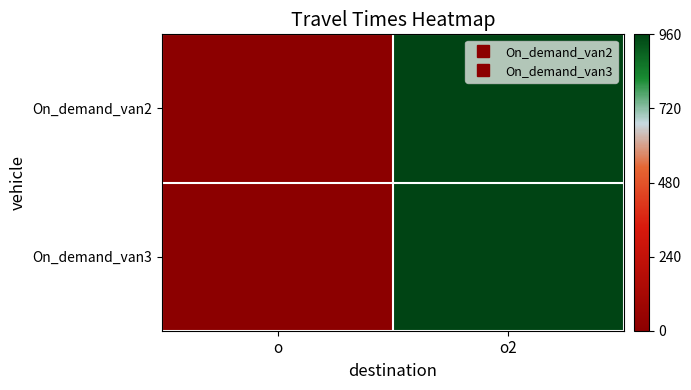

Reading right to left, extract all data points from this chart.

On_demand_van2: o2=960	o=0
On_demand_van3: o2=960	o=0